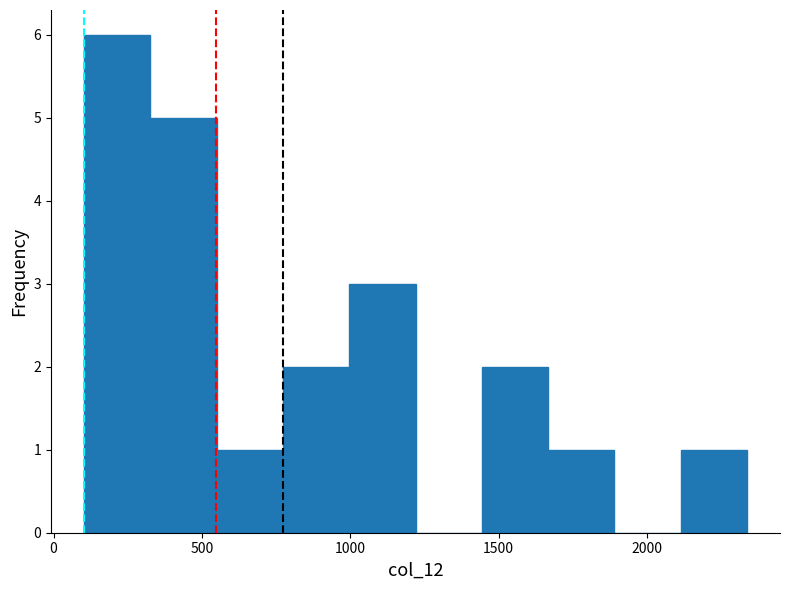

Reading left to right, transcribe this chart: for each bar, give the range it covers on the x-axis and its height. Neither the bar edges nor the heights are printed on the chart, so give them approximately, as read against the axes.

100 to 350: 6
350 to 550: 5
550 to 750: 1
750 to 1000: 2
1000 to 1200: 3
1200 to 1450: 0
1450 to 1650: 2
1650 to 1900: 1
1900 to 2100: 0
2100 to 2350: 1